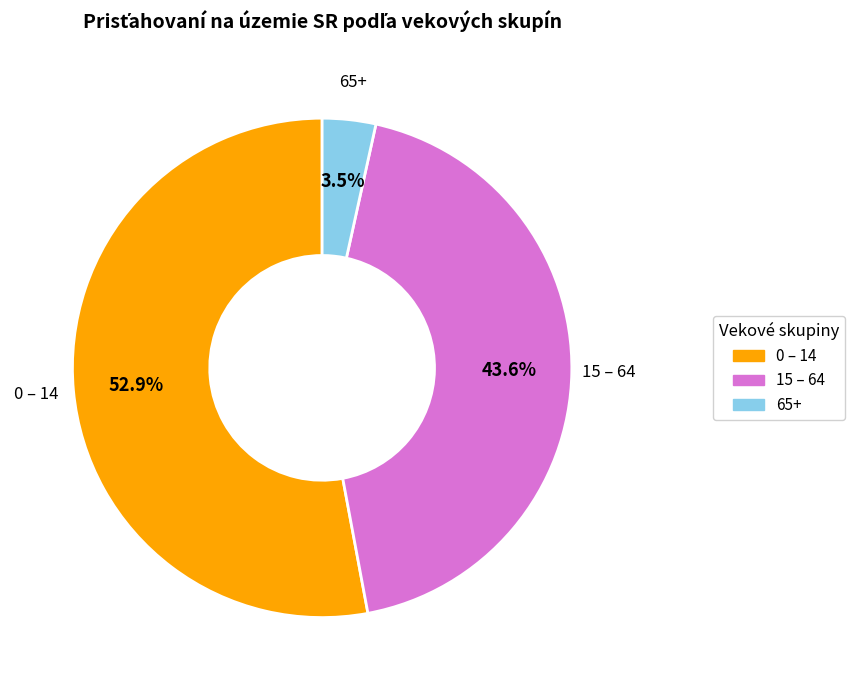

What is the largest slice in the pie chart?

0 – 14